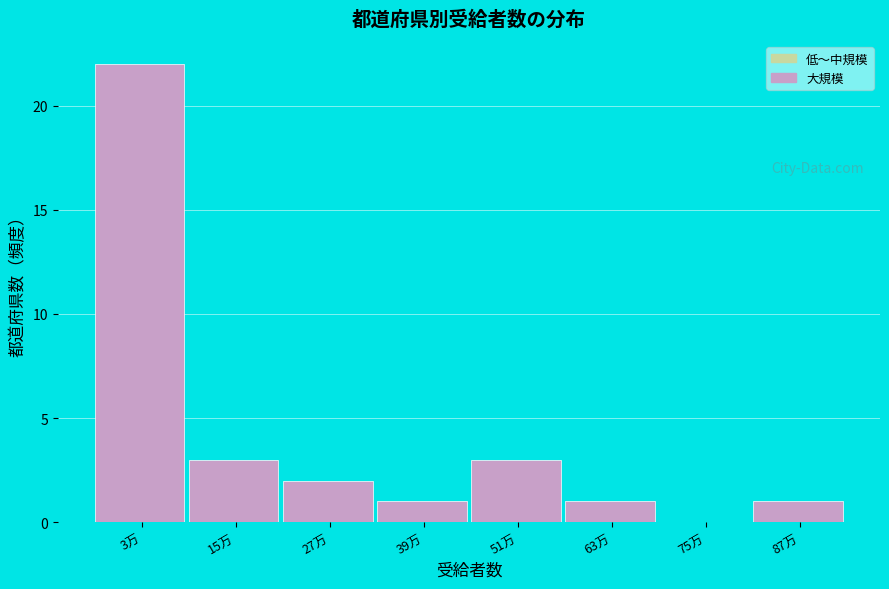

Reading left to right, list all the values displayed in this chart.

3万=22	15万=3	27万=2	39万=1	51万=3	63万=1	75万=0	87万=1